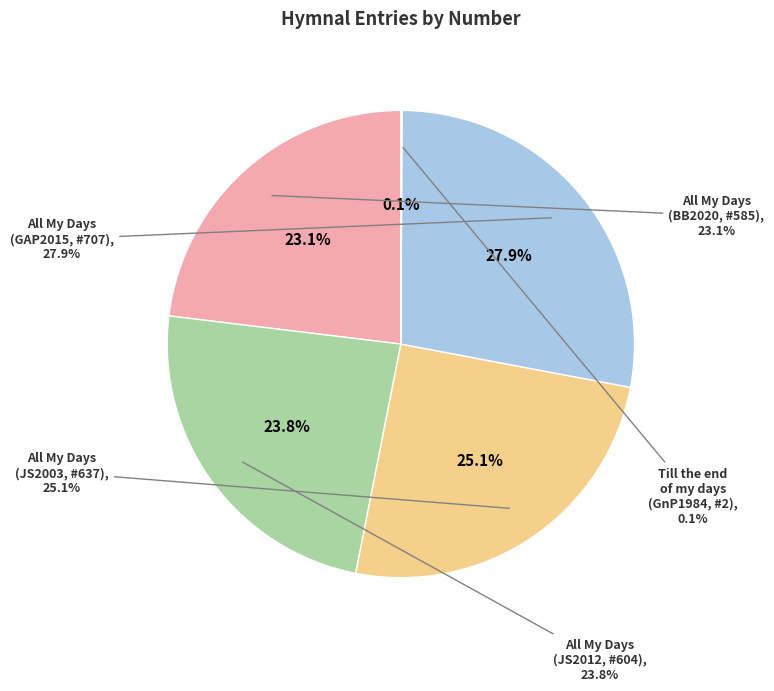

What is the change in value from All My Days
(GAP2015, #707) to Till the end
of my days
(GnP1984, #2)?

-705